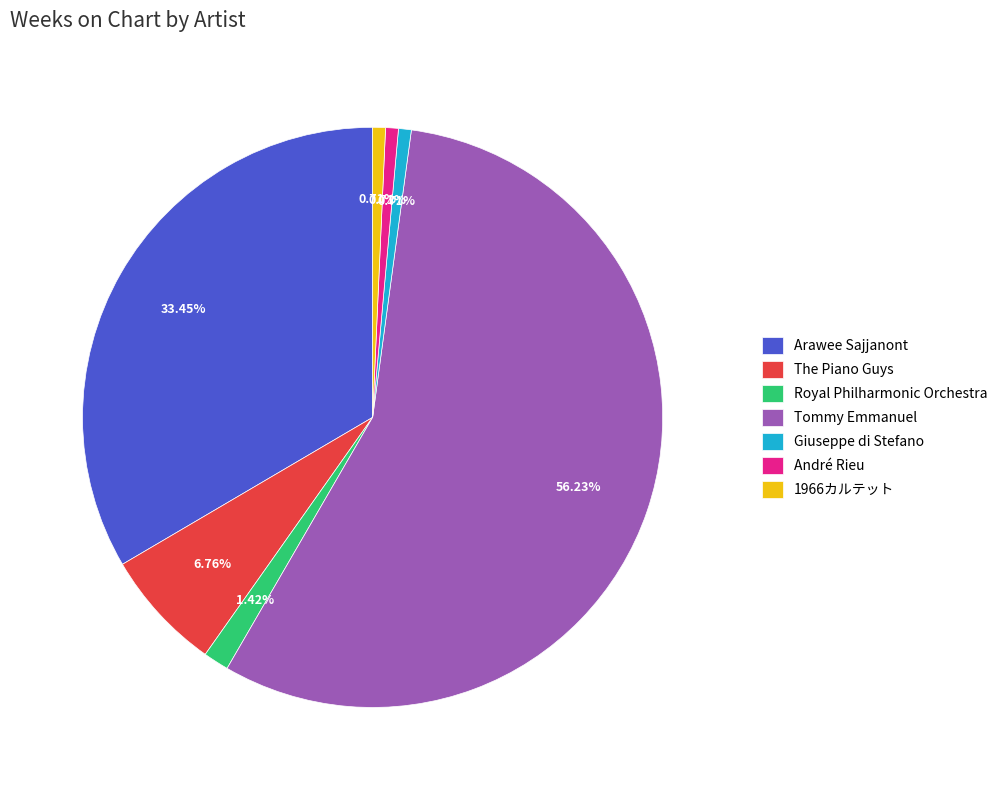

Count the number of slices in the pie.

7